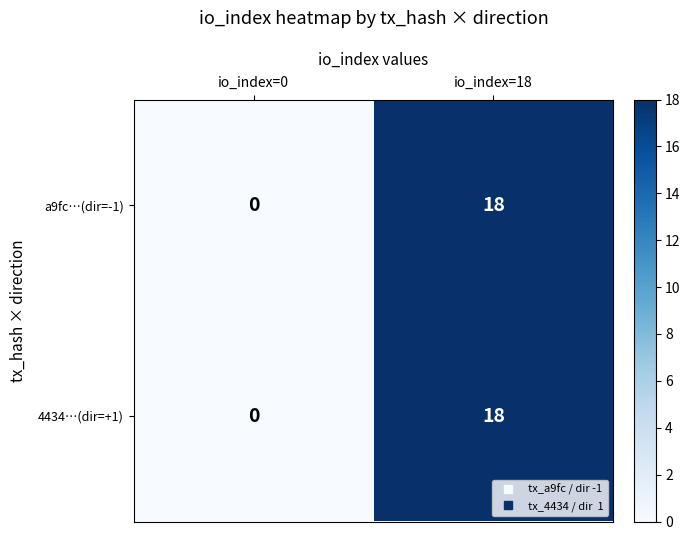

How many series are shown in this chart?

2